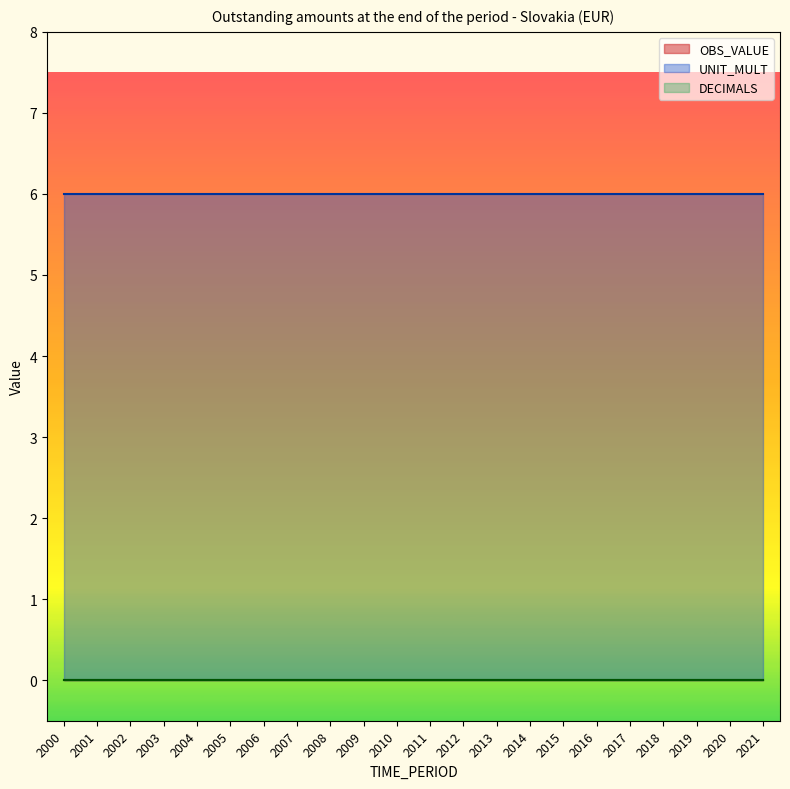

Which series has the widest spread of values?

OBS_VALUE